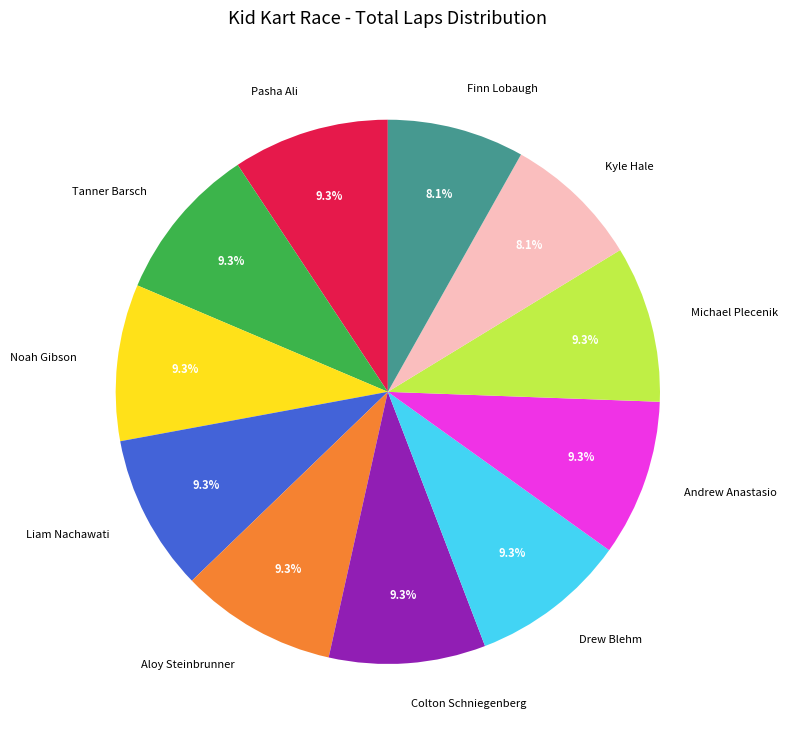

Do Finn Lobaugh and Tanner Barsch together represent more than half of the pie?

No